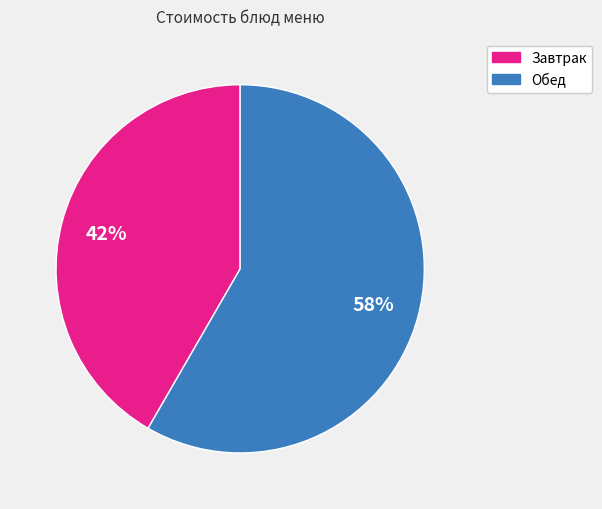

To the nearest percent, what is the average slice percentage?

50%